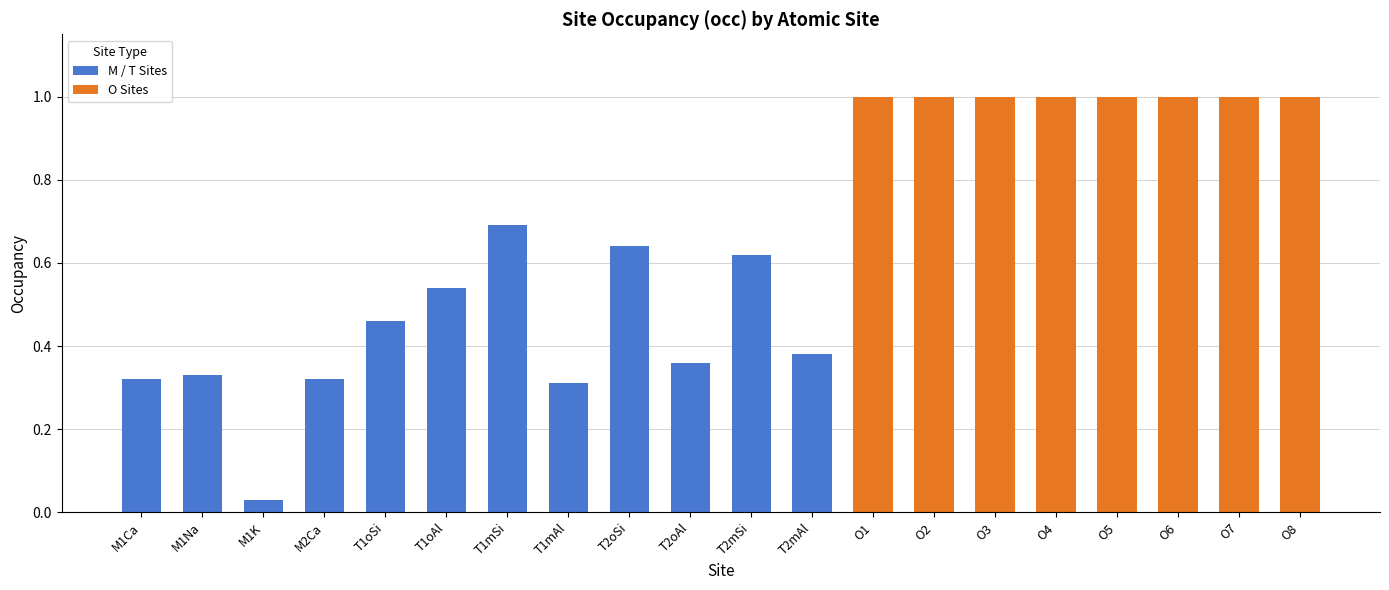

Which category has the lowest value across all series?

M1K